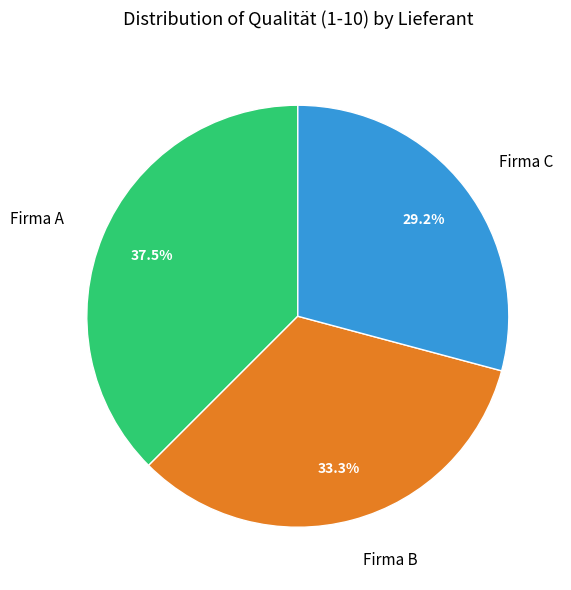

What is the total percentage of Firma C and Firma B?

62.5%